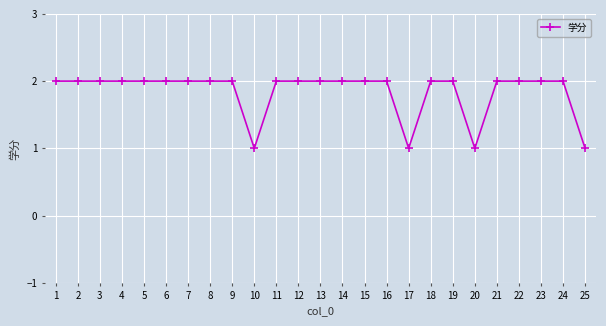

What is the value of the 7th point from the left?

2